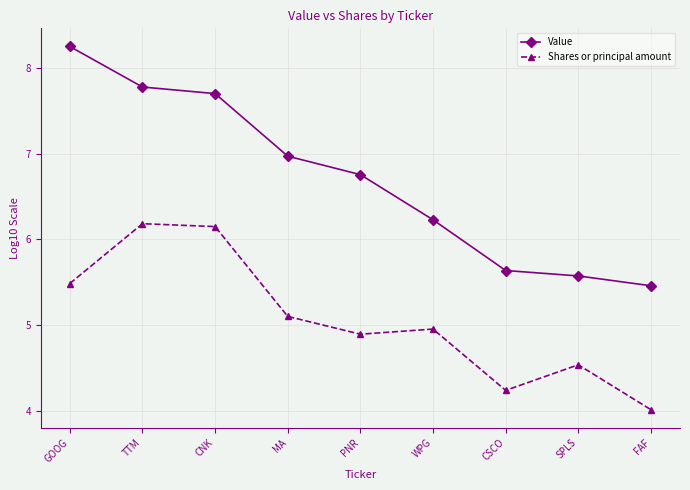

What is the spread (max minus min) of values at GOOG?

2.8